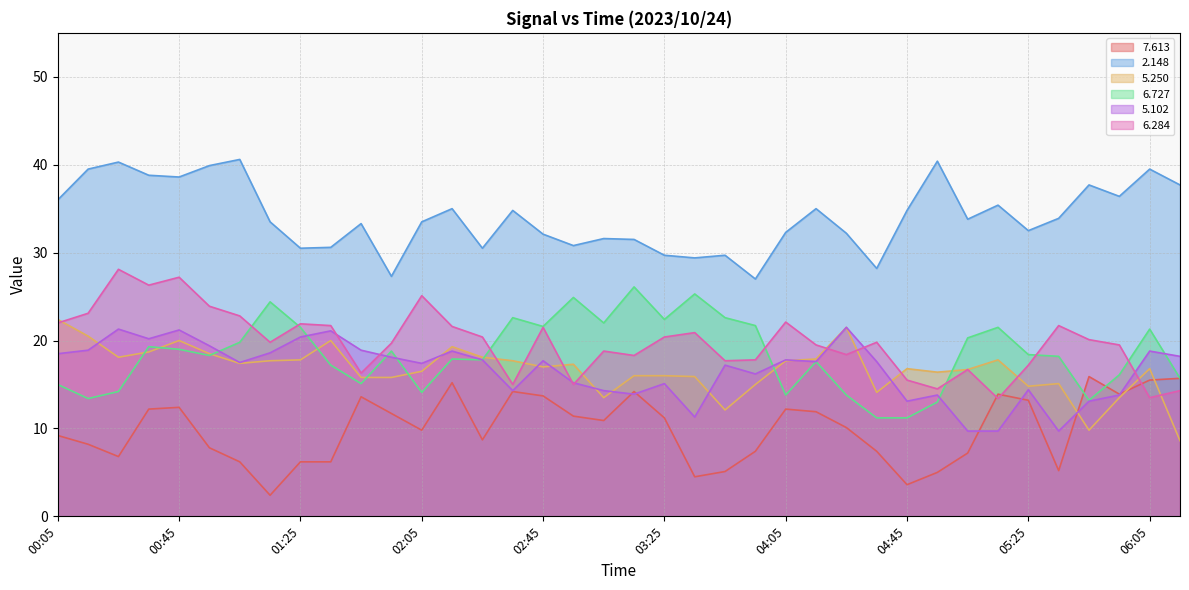

What are all the series names shown in the legend?

7.613, 2.148, 5.250, 6.727, 5.102, 6.284